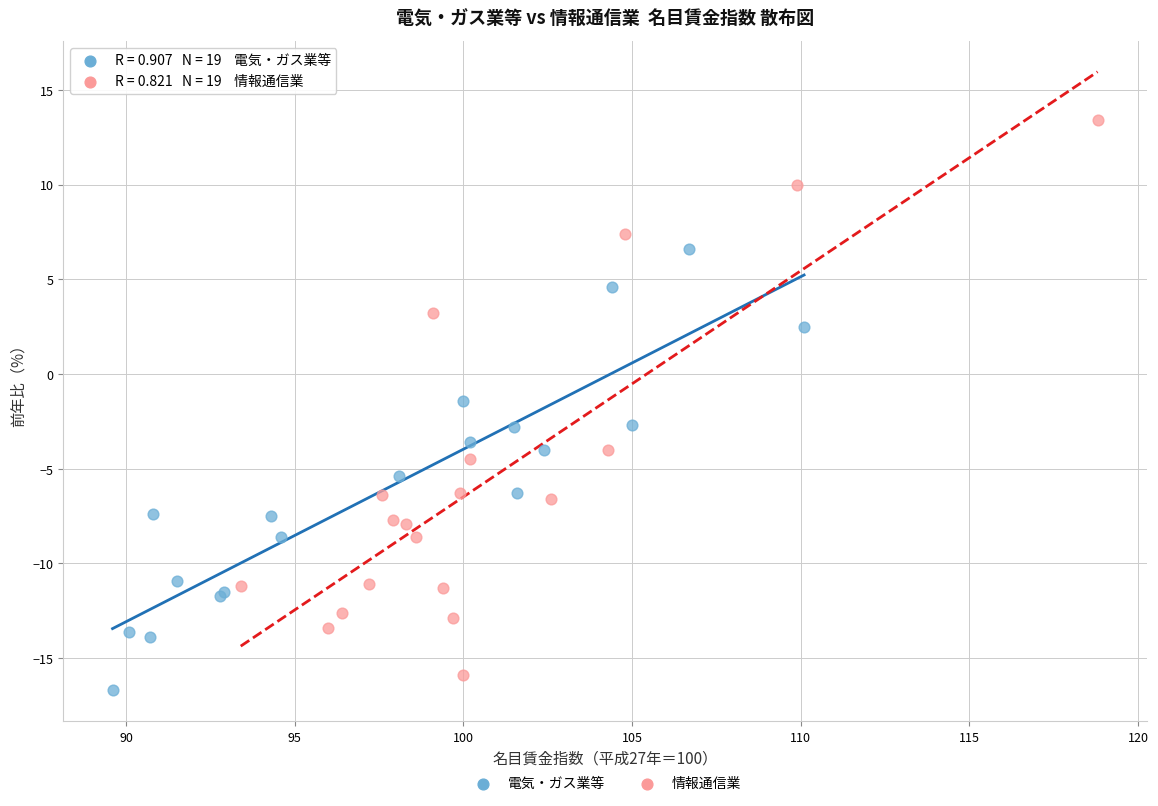

Which series has the largest Y range (max minus min)?

情報通信業